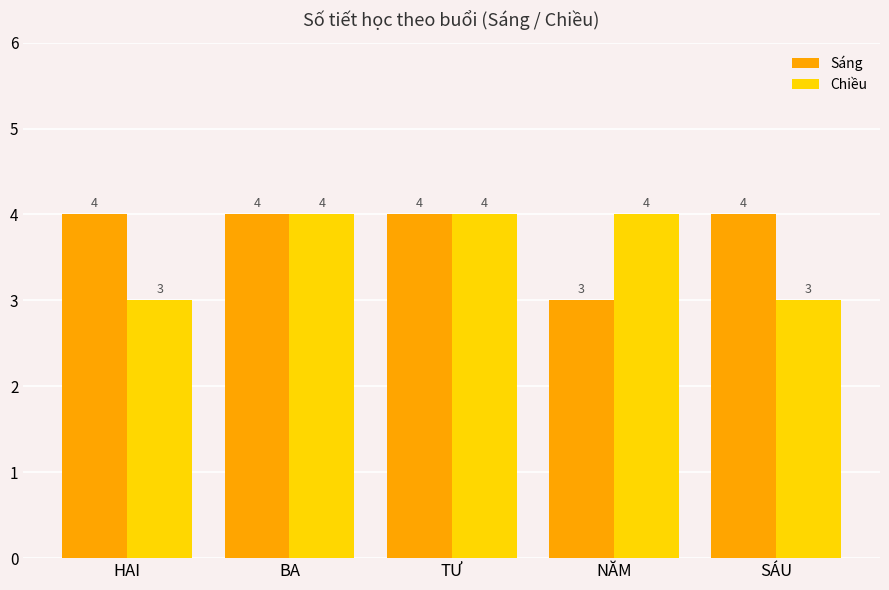

The value of Sáng at SÁU is 4. True or false?

True